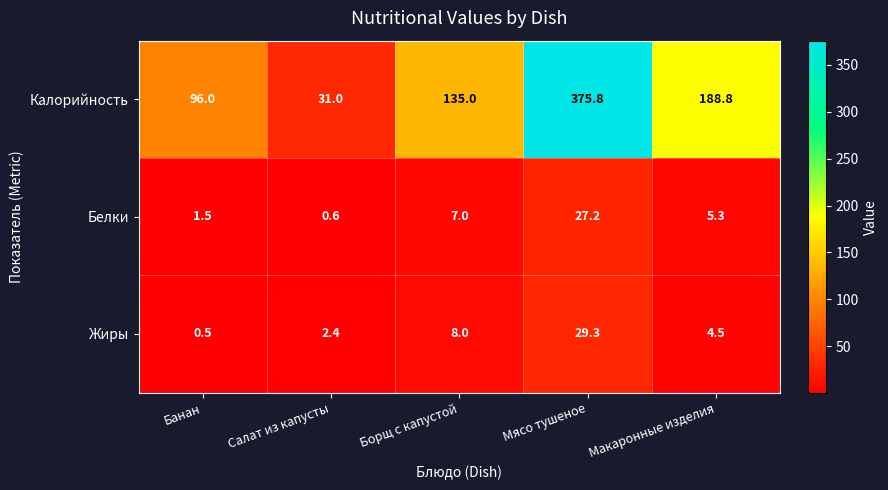

True or false: Белки has a value of 7.0 at Борщ с капустой.

True